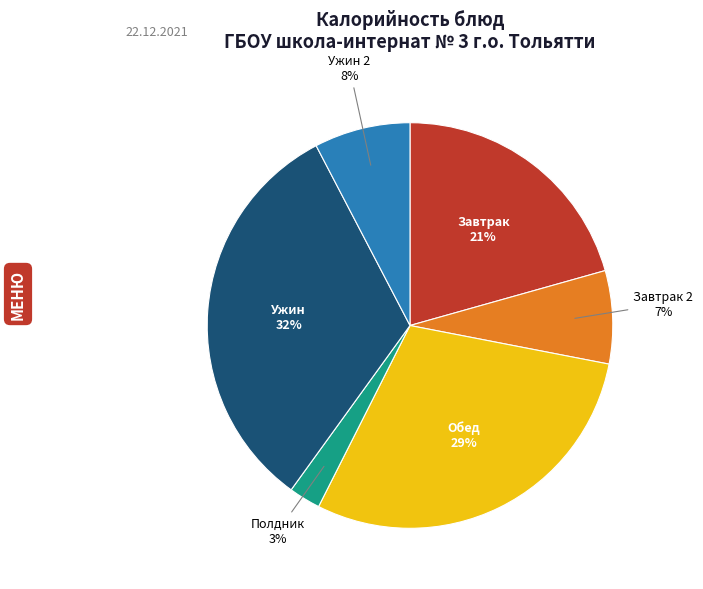

Does any single category account for the majority?

No